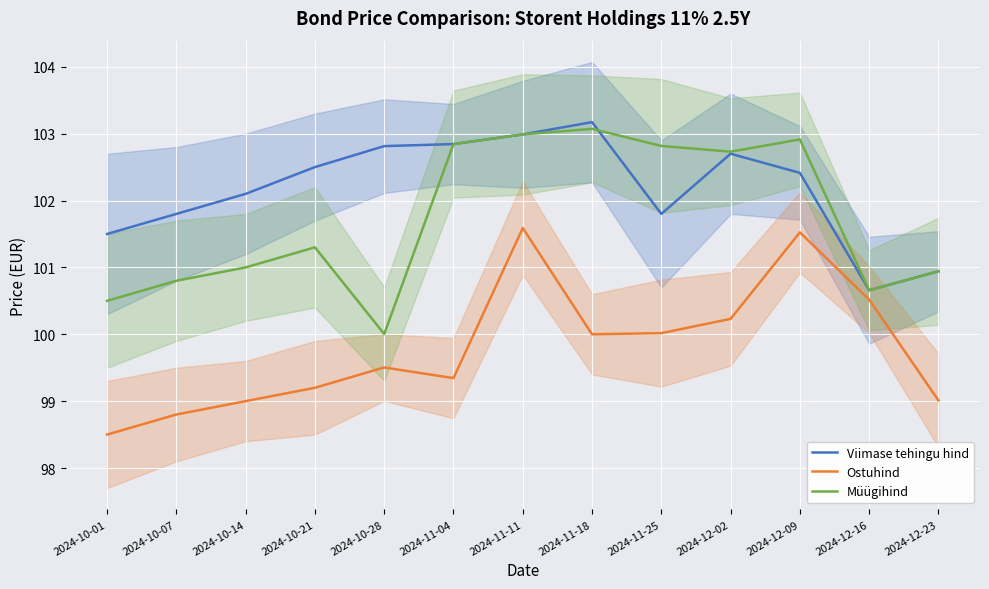

What is the total value across all series at 2024-10-07?

301.4